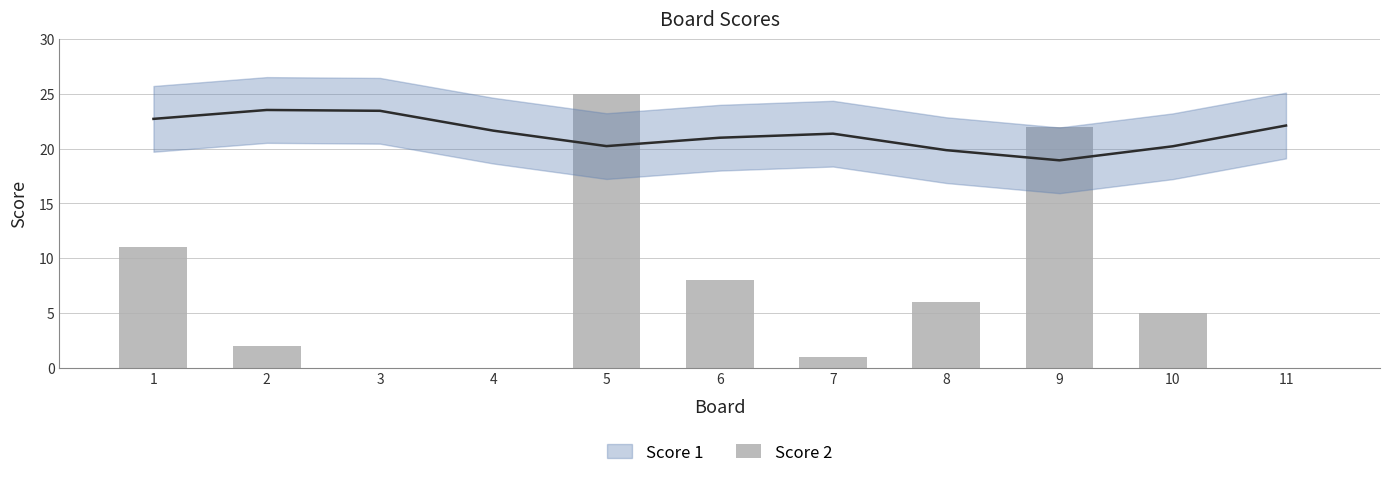

True or false: the data shows 1 at 7.

False